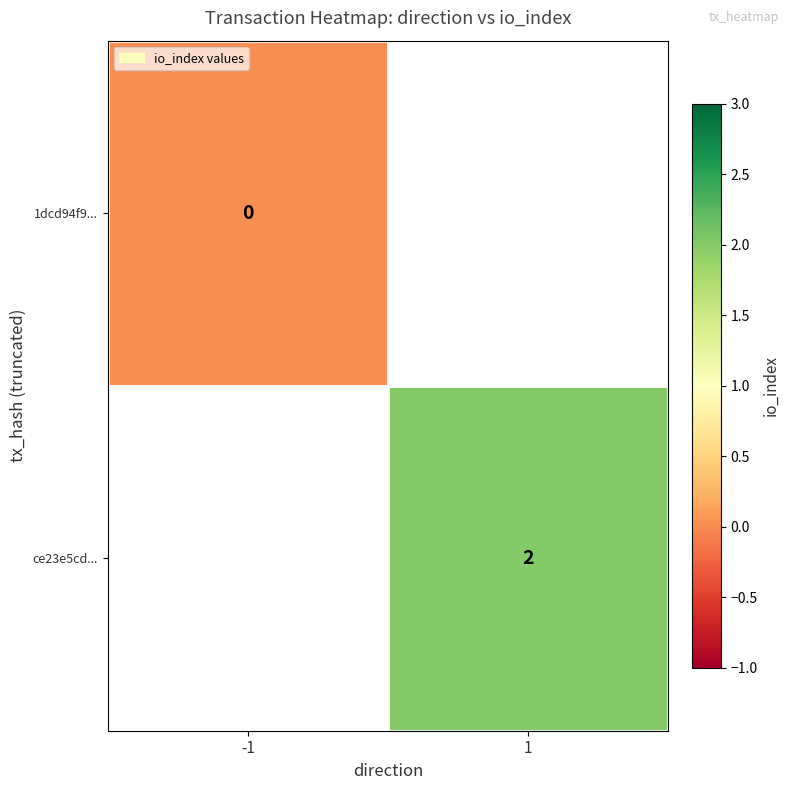

At how many categories does at least one series exceed 0?

1